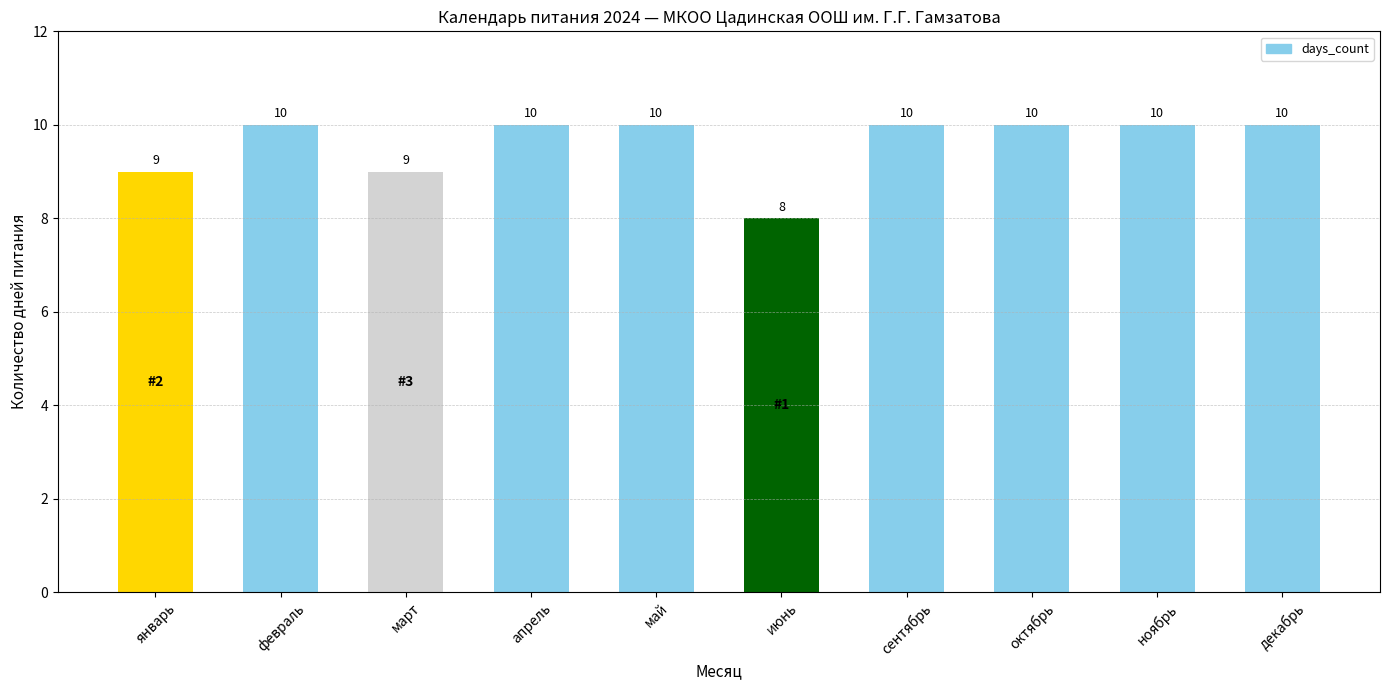

Count the values in the range 9 to 10.

9